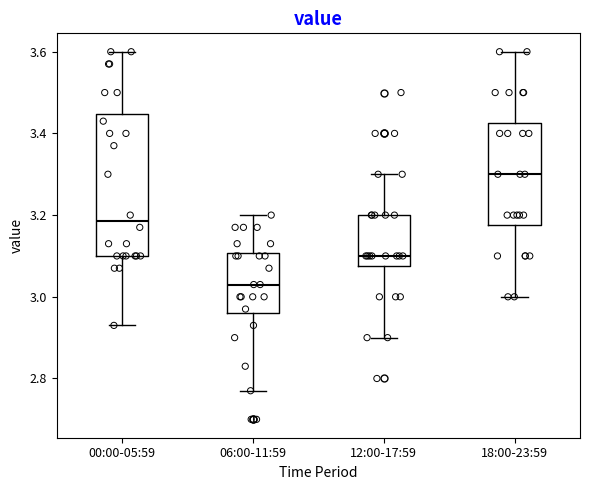

Reading left to right, read every box against the y-axis: the position of its median line, the range the box covers, and the ends of its whiskers. The values are not printed on the chart, so give them approximately, as read against the axis.

00:00-05:59: median 3.18, box 3.10 to 3.44, whiskers 2.94 to 3.60
06:00-11:59: median 3.04, box 2.96 to 3.10, whiskers 2.78 to 3.20
12:00-17:59: median 3.10, box 3.08 to 3.20, whiskers 2.90 to 3.30
18:00-23:59: median 3.30, box 3.18 to 3.42, whiskers 3.00 to 3.60